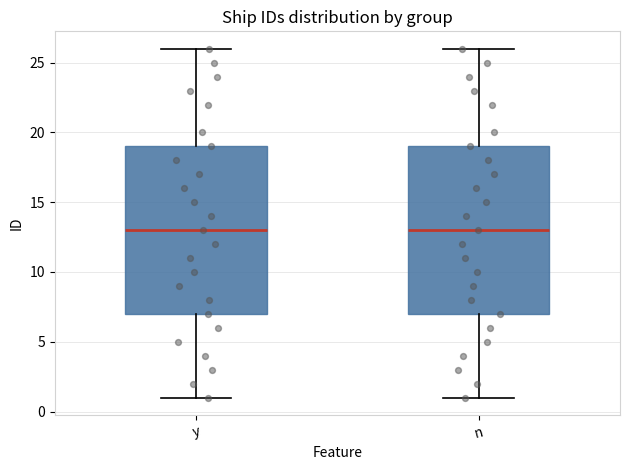

Reading left to right, transcribe this box plot: for each box, give where its median line is, the range the box spans, and where its two whiskers end, as read against the y-axis. The values are not printed on the chart, so give them approximately, as read against the axis.

y: median 13, box 7 to 19, whiskers 1 to 26
n: median 13, box 7 to 19, whiskers 1 to 26